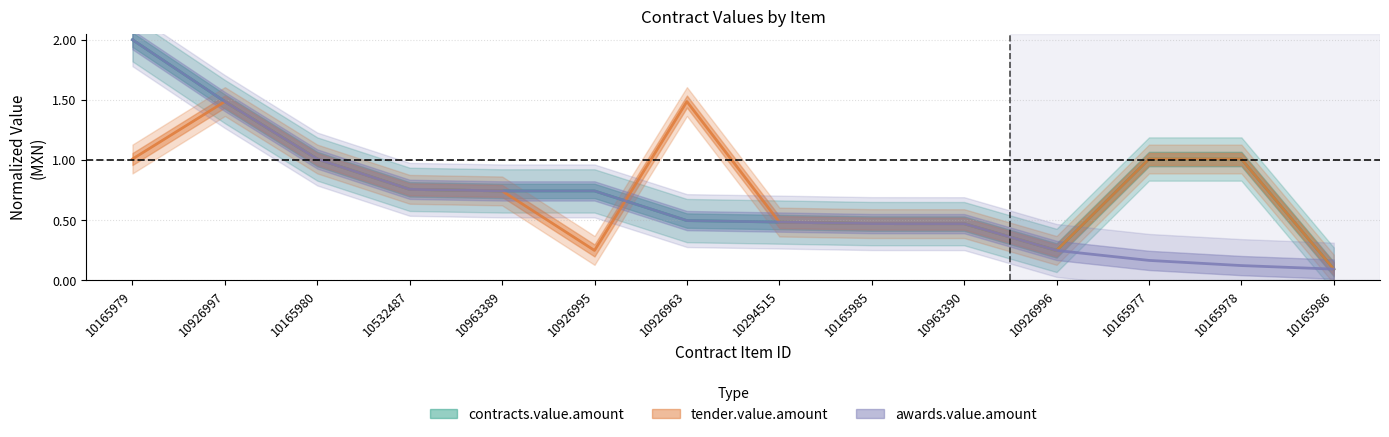

Reading right to left, transcribe all the data shown in this chart.

contracts.value.amount: 10165986=0.1	10165978=1.0	10165977=1.0	10926996=0.2	10963390=0.5	10165985=0.5	10294515=0.5	10926963=0.5	10926995=0.7	10963389=0.7	10532487=0.8	10165980=1.0	10926997=1.5	10165979=2.0
tender.value.amount: 10165986=0.1	10165978=1.0	10165977=1.0	10926996=0.2	10963390=0.5	10165985=0.5	10294515=0.5	10926963=1.5	10926995=0.2	10963389=0.7	10532487=0.8	10165980=1.0	10926997=1.5	10165979=1.0
awards.value.amount: 10165986=0.1	10165978=0.1	10165977=0.2	10926996=0.2	10963390=0.5	10165985=0.5	10294515=0.5	10926963=0.5	10926995=0.7	10963389=0.7	10532487=0.8	10165980=1.0	10926997=1.5	10165979=2.0